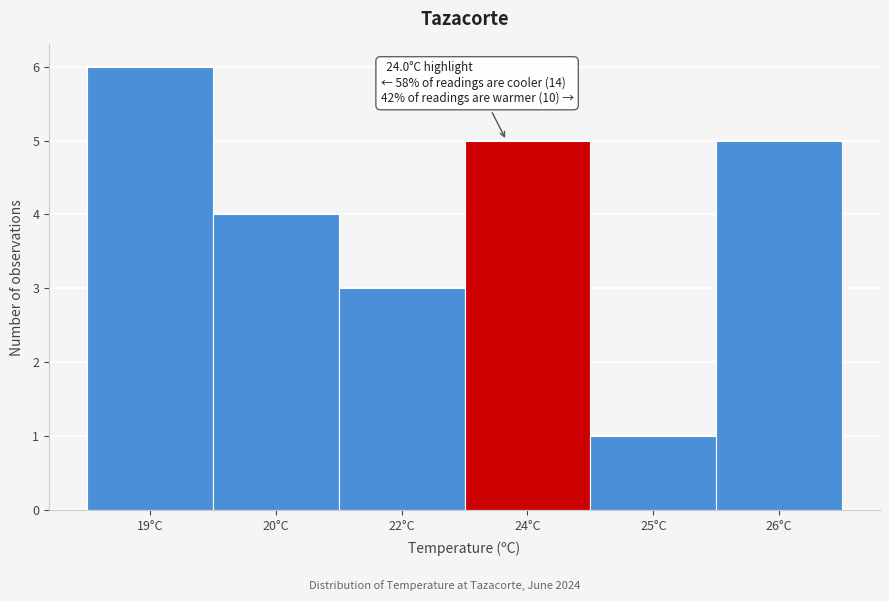

Reading right to left, extract all data points from this chart.

26°C=5	25°C=1	24°C=5	22°C=3	20°C=4	19°C=6